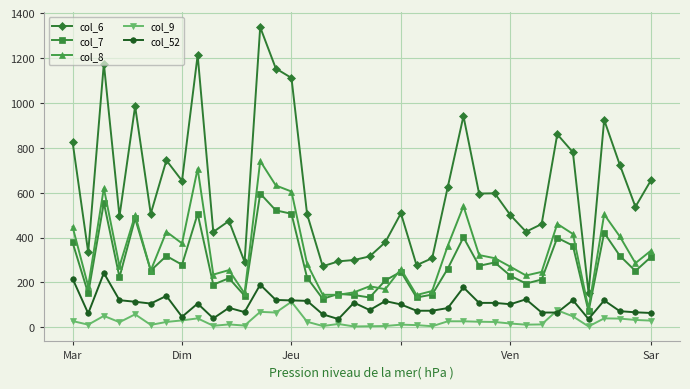

What is the maximum value shown in the chart?

1337